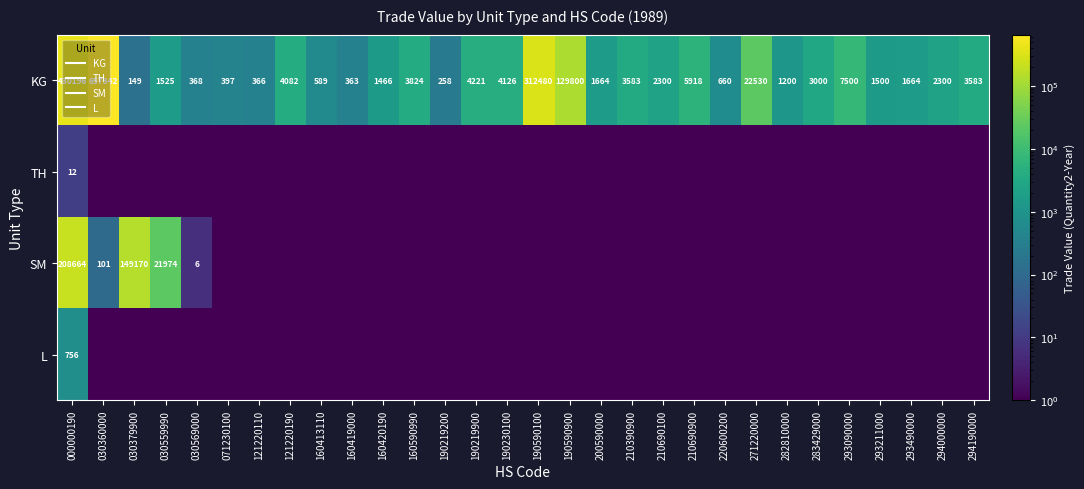

What is the highest value of the KG series?

657342.0